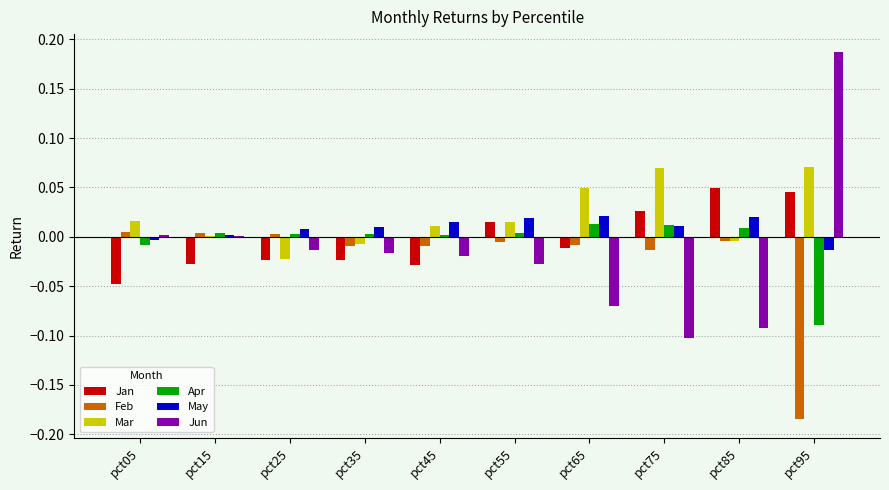

At which label does Jun reach its peak?

pct95